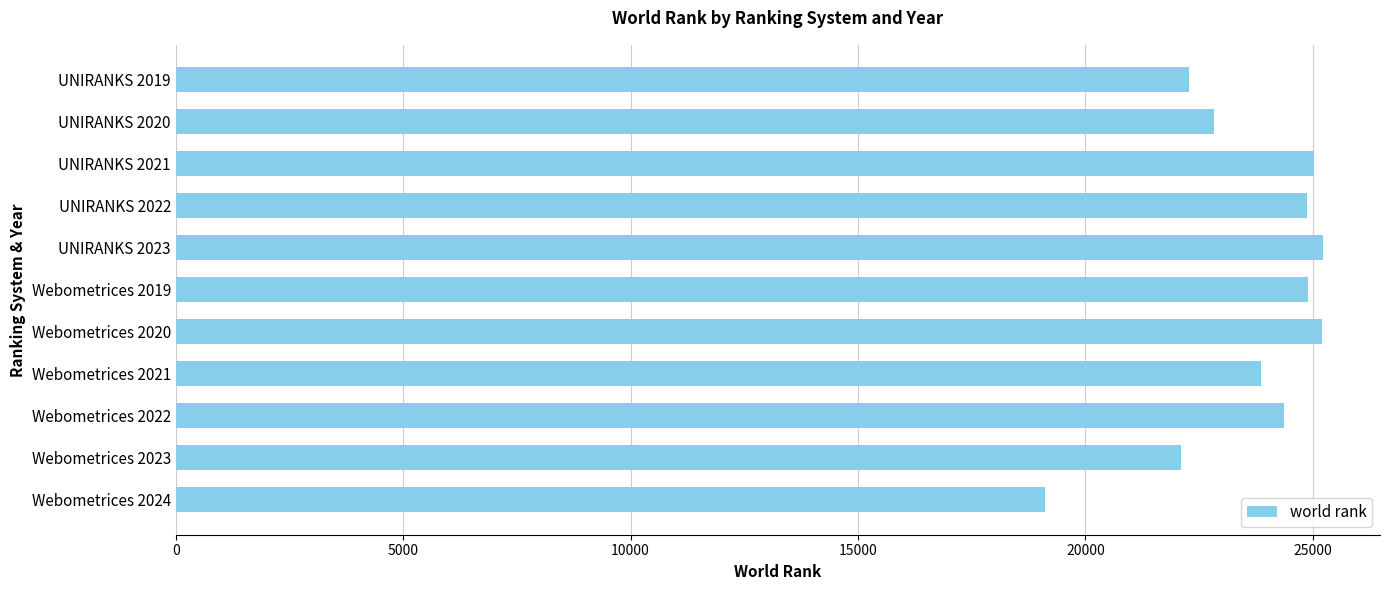

Approximately how many times larger is the value at Webometrices 2022 compared to Webometrices 2021?

1.0